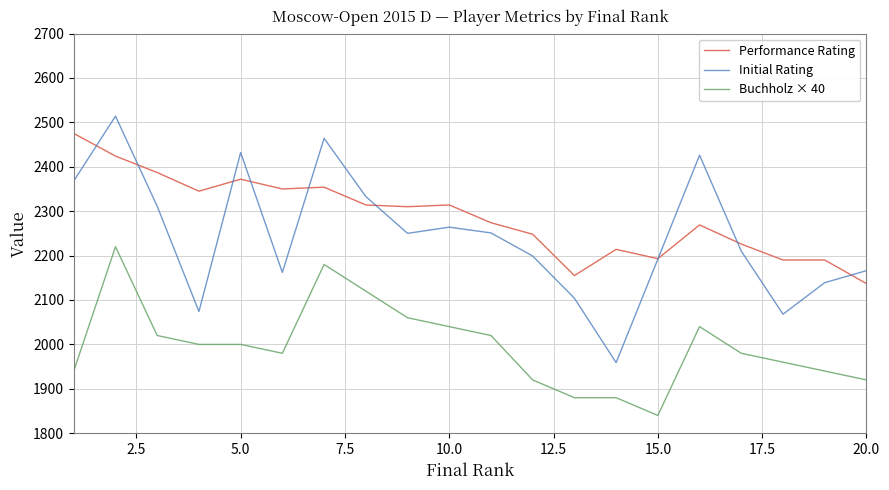

What is the maximum value for Initial Rating?

2514